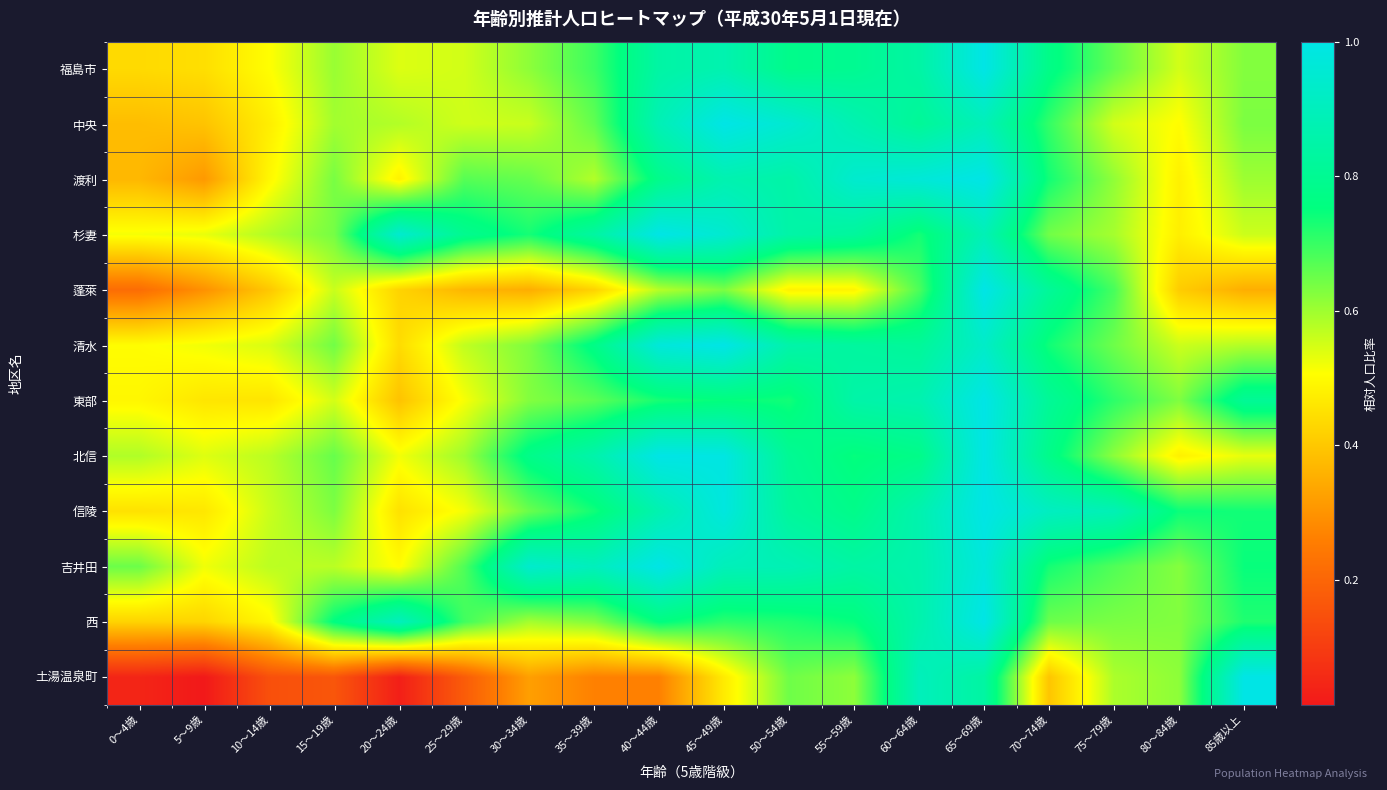

Reading left to right, extract all data points from this chart.

福島市: 0～4歳=0.4	5～9歳=0.4	10～14歳=0.5	15～19歳=0.6	20～24歳=0.5	25～29歳=0.6	30～34歳=0.6	35～39歳=0.7	40～44歳=0.8	45～49歳=0.9	50～54歳=0.8	55～59歳=0.8	60～64歳=0.8	65～69歳=1.0	70～74歳=0.8	75～79歳=0.7	80～84歳=0.6	85歳以上=0.6
中央: 0～4歳=0.4	5～9歳=0.4	10～14歳=0.5	15～19歳=0.6	20～24歳=0.6	25～29歳=0.6	30～34歳=0.6	35～39歳=0.7	40～44歳=0.9	45～49歳=1.0	50～54歳=0.9	55～59歳=0.9	60～64歳=0.8	65～69歳=0.9	70～74歳=0.7	75～79歳=0.6	80～84歳=0.5	85歳以上=0.6
渡利: 0～4歳=0.4	5～9歳=0.3	10～14歳=0.5	15～19歳=0.6	20～24歳=0.5	25～29歳=0.7	30～34歳=0.7	35～39歳=0.6	40～44歳=0.8	45～49歳=0.9	50～54歳=0.8	55～59歳=0.9	60～64歳=1.0	65～69歳=1.0	70～74歳=0.7	75～79歳=0.6	80～84歳=0.5	85歳以上=0.6
杉妻: 0～4歳=0.5	5～9歳=0.5	10～14歳=0.6	15～19歳=0.6	20～24歳=0.9	25～29歳=0.8	30～34歳=0.7	35～39歳=0.8	40～44歳=1.0	45～49歳=0.9	50～54歳=0.8	55～59歳=0.8	60～64歳=0.7	65～69歳=0.9	70～74歳=0.6	75～79歳=0.6	80～84歳=0.5	85歳以上=0.6
蓬萊: 0～4歳=0.2	5～9歳=0.3	10～14歳=0.4	15～19歳=0.6	20～24歳=0.4	25～29歳=0.4	30～34歳=0.4	35～39歳=0.4	40～44歳=0.6	45～49歳=0.6	50～54歳=0.5	55～59歳=0.5	60～64歳=0.7	65～69歳=1.0	70～74歳=0.8	75～79歳=0.7	80～84歳=0.4	85歳以上=0.4
清水: 0～4歳=0.5	5～9歳=0.5	10～14歳=0.5	15～19歳=0.6	20～24歳=0.4	25～29歳=0.6	30～34歳=0.6	35～39歳=0.8	40～44歳=1.0	45～49歳=1.0	50～54歳=0.9	55～59歳=0.8	60～64歳=0.8	65～69歳=0.9	70～74歳=0.7	75～79歳=0.6	80～84歳=0.6	85歳以上=0.6
東部: 0～4歳=0.5	5～9歳=0.5	10～14歳=0.5	15～19歳=0.5	20～24歳=0.4	25～29歳=0.5	30～34歳=0.6	35～39歳=0.7	40～44歳=0.7	45～49歳=0.8	50～54歳=0.7	55～59歳=0.9	60～64歳=0.9	65～69歳=1.0	70～74歳=0.8	75～79歳=0.7	80～84歳=0.6	85歳以上=0.8
北信: 0～4歳=0.6	5～9歳=0.5	10～14歳=0.6	15～19歳=0.7	20～24歳=0.5	25～29歳=0.6	30～34歳=0.8	35～39歳=0.9	40～44歳=1.0	45～49歳=1.0	50～54歳=0.8	55～59歳=0.7	60～64歳=0.8	65～69歳=1.0	70～74歳=0.8	75～79歳=0.6	80～84歳=0.5	85歳以上=0.5
信陵: 0～4歳=0.5	5～9歳=0.5	10～14歳=0.6	15～19歳=0.6	20～24歳=0.5	25～29歳=0.5	30～34歳=0.7	35～39歳=0.7	40～44歳=0.9	45～49歳=1.0	50～54歳=0.8	55～59歳=0.8	60～64歳=0.9	65～69歳=1.0	70～74歳=0.9	75～79歳=0.9	80～84歳=0.7	85歳以上=0.7
吉井田: 0～4歳=0.6	5～9歳=0.5	10～14歳=0.6	15～19歳=0.6	20～24歳=0.5	25～29歳=0.7	30～34歳=0.9	35～39歳=0.9	40～44歳=1.0	45～49歳=0.9	50～54歳=0.9	55～59歳=0.8	60～64歳=0.9	65～69歳=1.0	70～74歳=0.7	75～79歳=0.7	80～84歳=0.6	85歳以上=0.7
西: 0～4歳=0.4	5～9歳=0.4	10～14歳=0.5	15～19歳=0.8	20～24歳=0.9	25～29歳=0.7	30～34歳=0.6	35～39歳=0.6	40～44歳=0.8	45～49歳=0.7	50～54歳=0.7	55～59歳=0.7	60～64歳=0.9	65～69歳=1.0	70～74歳=0.6	75～79歳=0.6	80～84歳=0.6	85歳以上=0.7
土湯温泉町: 0～4歳=0.0	5～9歳=0.0	10～14歳=0.1	15～19歳=0.2	20～24歳=0.0	25～29歳=0.2	30～34歳=0.3	35～39歳=0.3	40～44歳=0.3	45～49歳=0.5	50～54歳=0.6	55～59歳=0.6	60～64歳=0.9	65～69歳=0.8	70～74歳=0.4	75～79歳=0.6	80～84歳=0.6	85歳以上=1.0